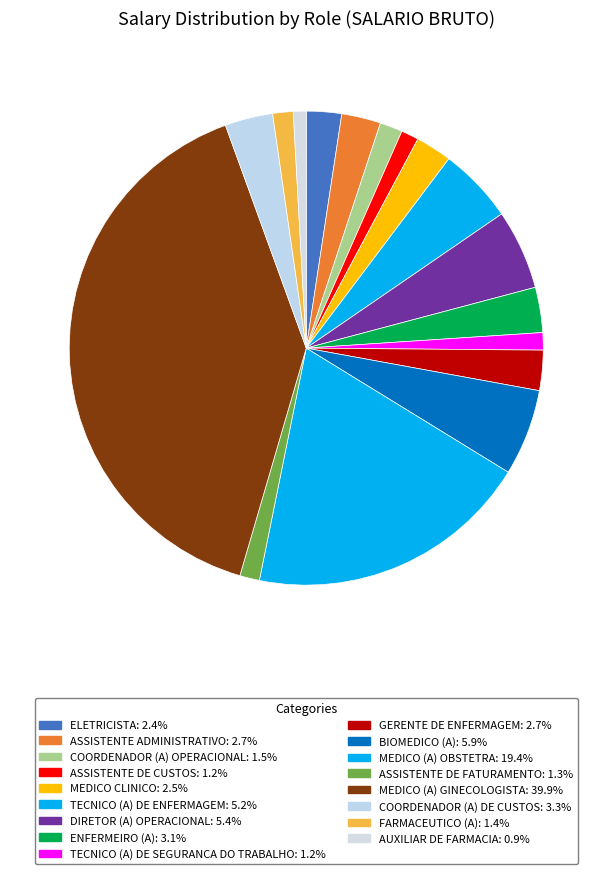

Rank the categories by value from highest to lowest.

MEDICO (A) GINECOLOGISTA, MEDICO (A) OBSTETRA, BIOMEDICO (A), DIRETOR (A) OPERACIONAL, TECNICO (A) DE ENFERMAGEM, COORDENADOR (A) DE CUSTOS, ENFERMEIRO (A), GERENTE DE ENFERMAGEM, ASSISTENTE ADMINISTRATIVO, MEDICO CLINICO, ELETRICISTA, COORDENADOR (A) OPERACIONAL, FARMACEUTICO (A), ASSISTENTE DE FATURAMENTO, ASSISTENTE DE CUSTOS, TECNICO (A) DE SEGURANCA DO TRABALHO, AUXILIAR DE FARMACIA